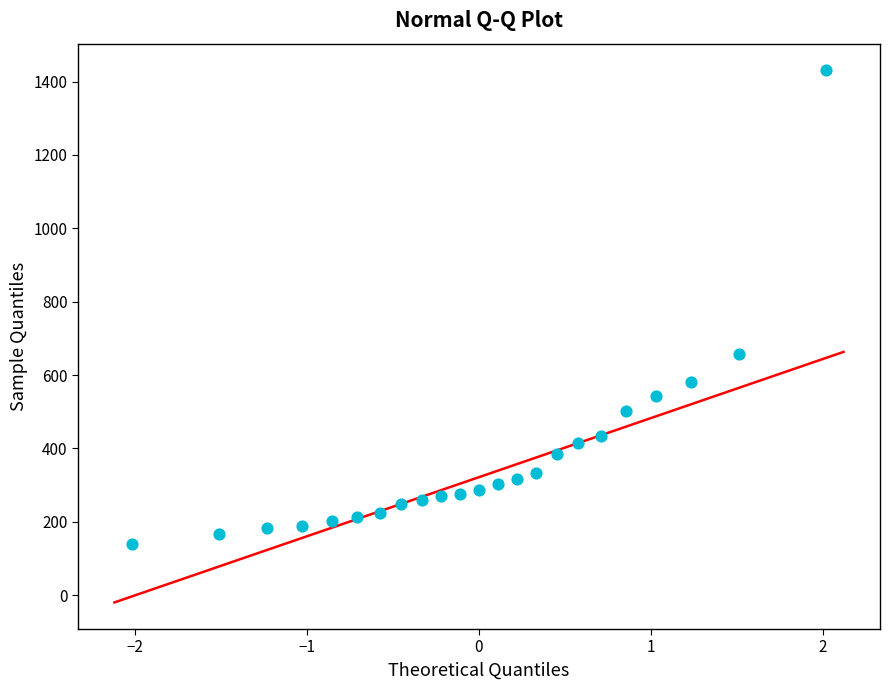

What is the range of Y values (max minus min)?

1293